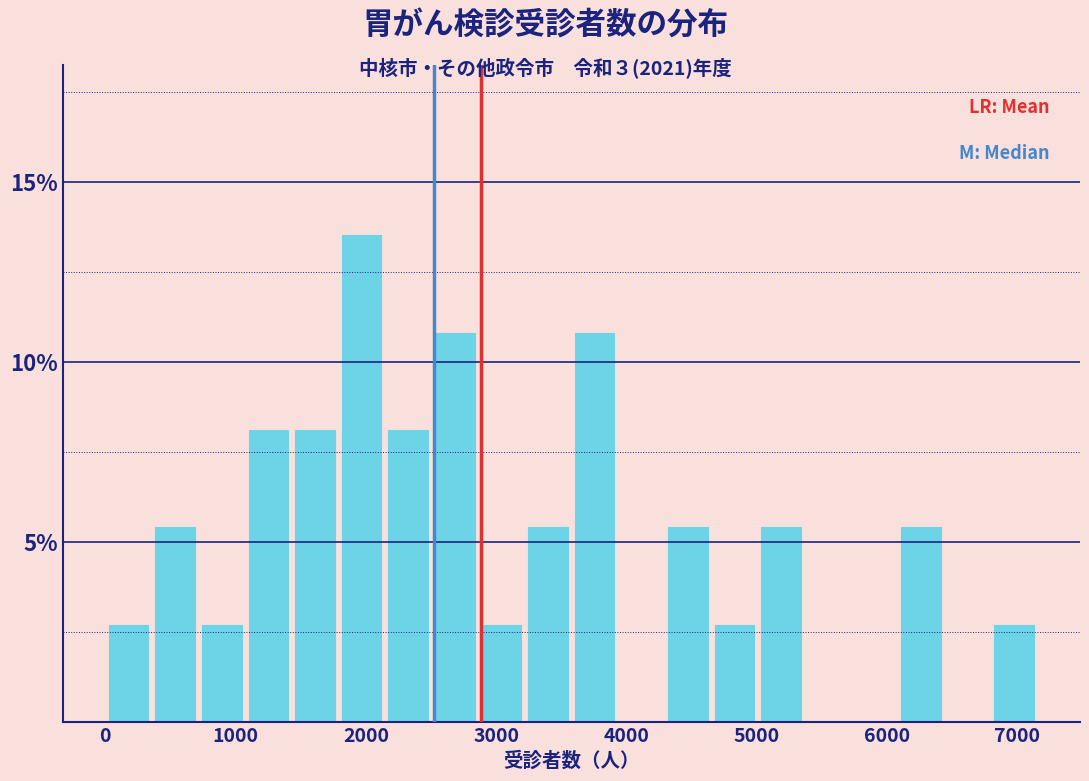

Around what value on the x-axis is the tallest bar? Give the approximate position of its centre, as read against the axis.

2000